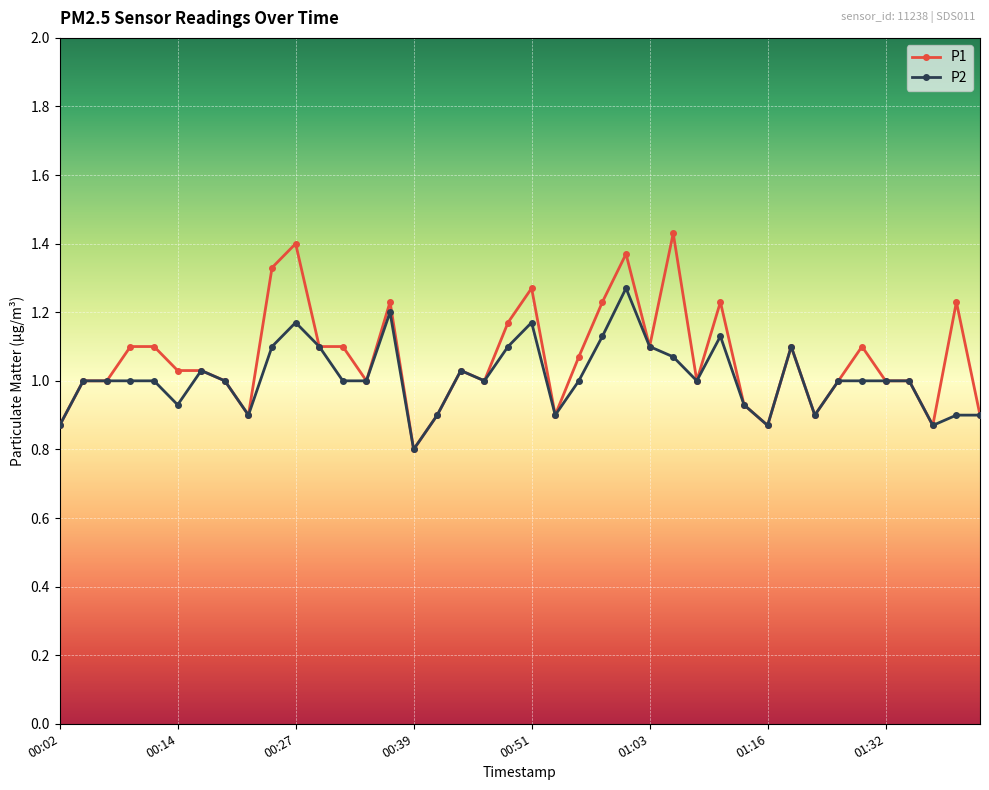

List the series in order of their peak value, highest first.

P1, P2